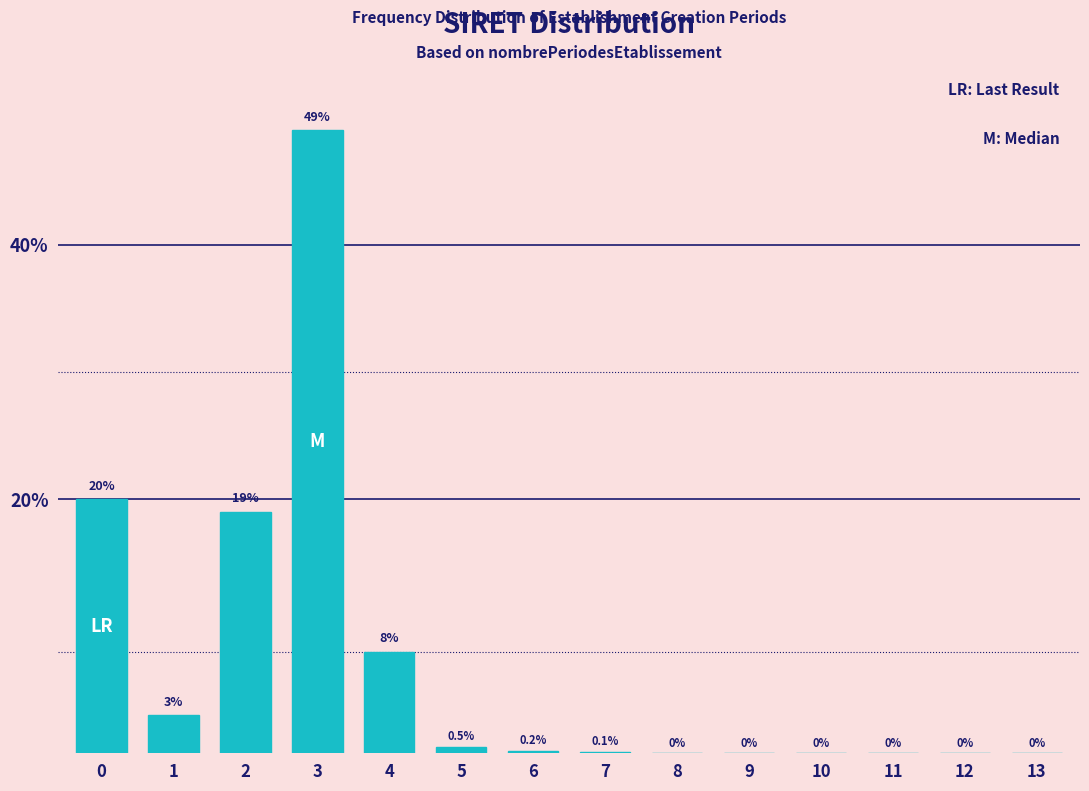

Reading left to right, transcribe all the data shown in this chart.

0=20.0	1=3.0	2=19.0	3=49.0	4=8.0	5=0.5	6=0.2	7=0.1	8=0.0	9=0.0	10=0.0	11=0.0	12=0.0	13=0.0